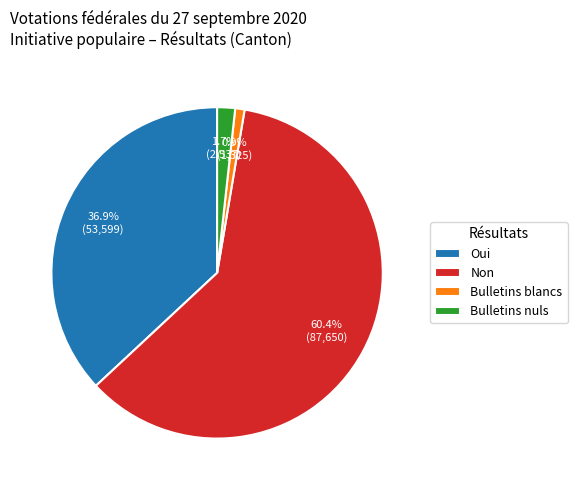

Combined, do Non and Bulletins blancs account for over 50%?

Yes